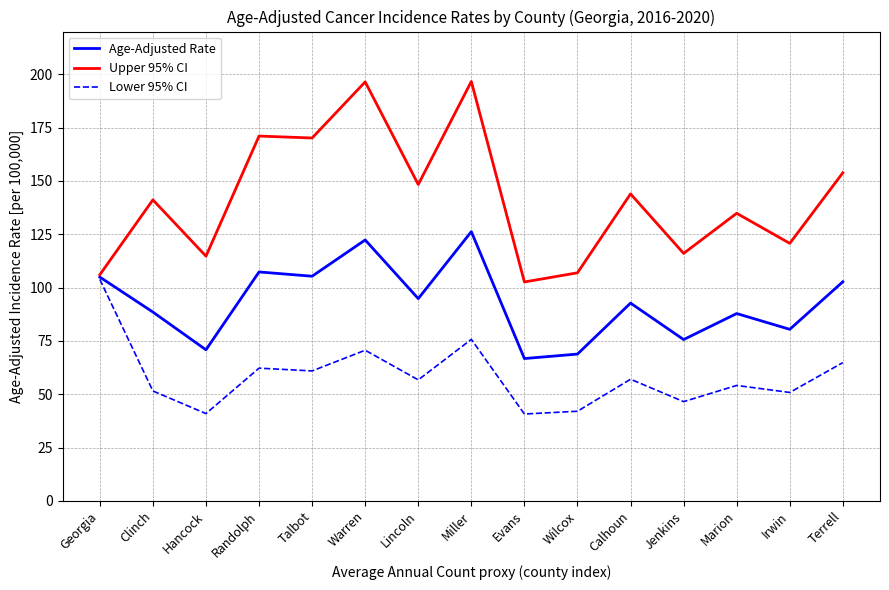

What position from the left is Terrell?

15